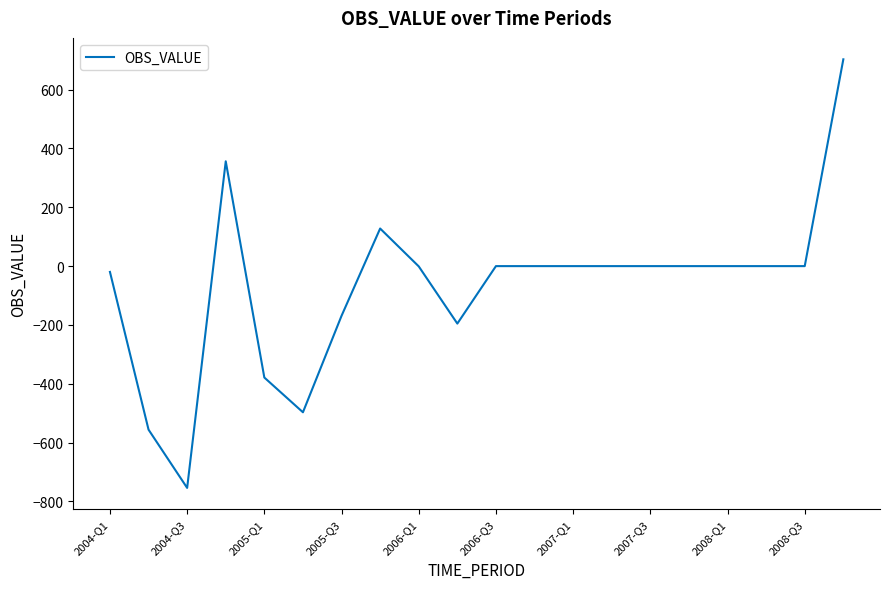

What is the minimum value shown in the chart?

-754.1